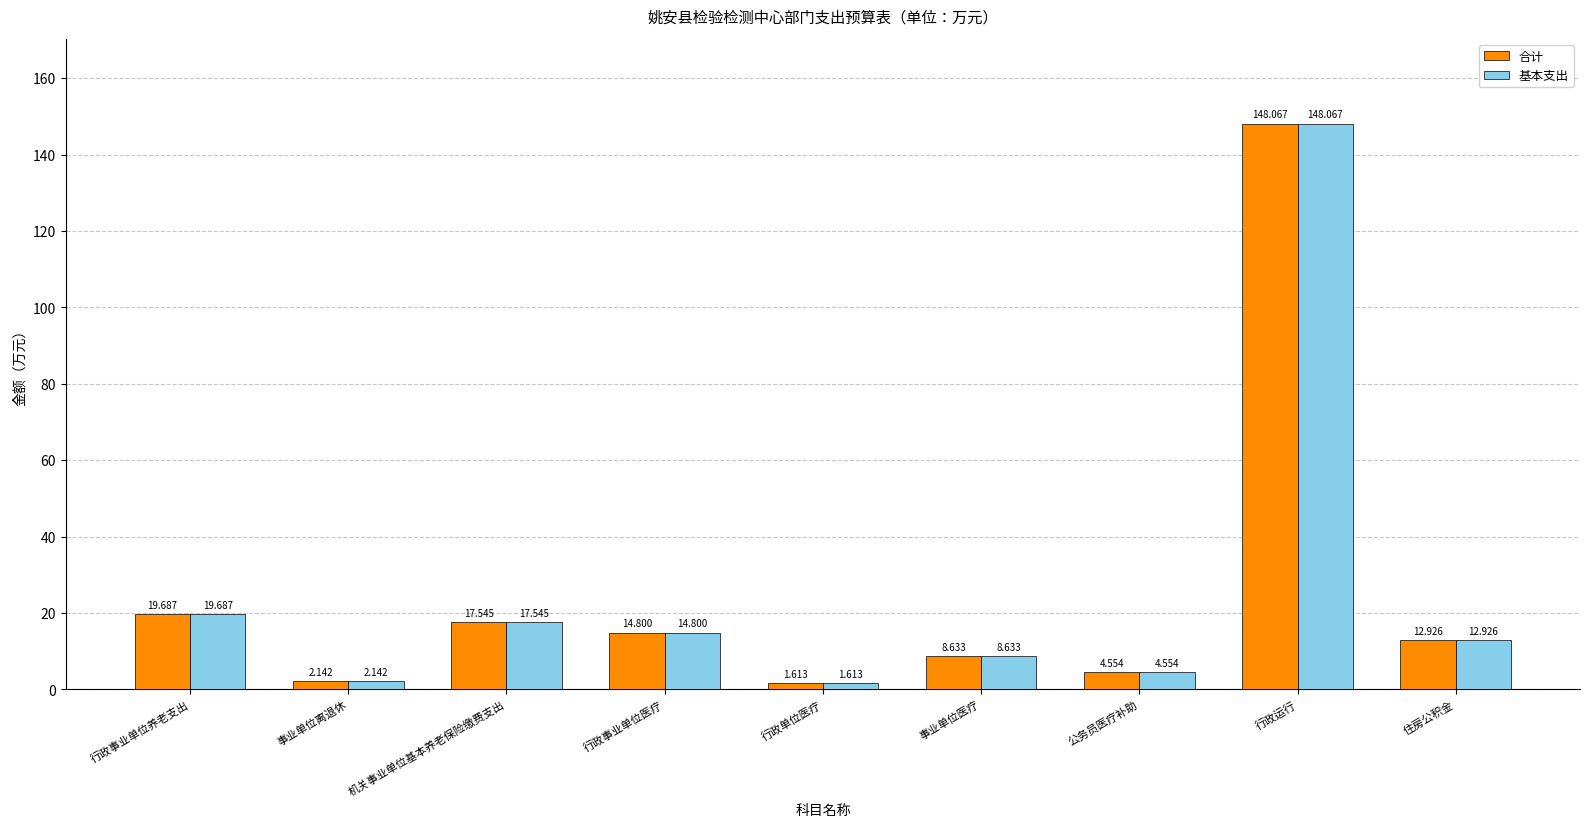

Where is 合计 nearest to the value 74?

行政事业单位养老支出